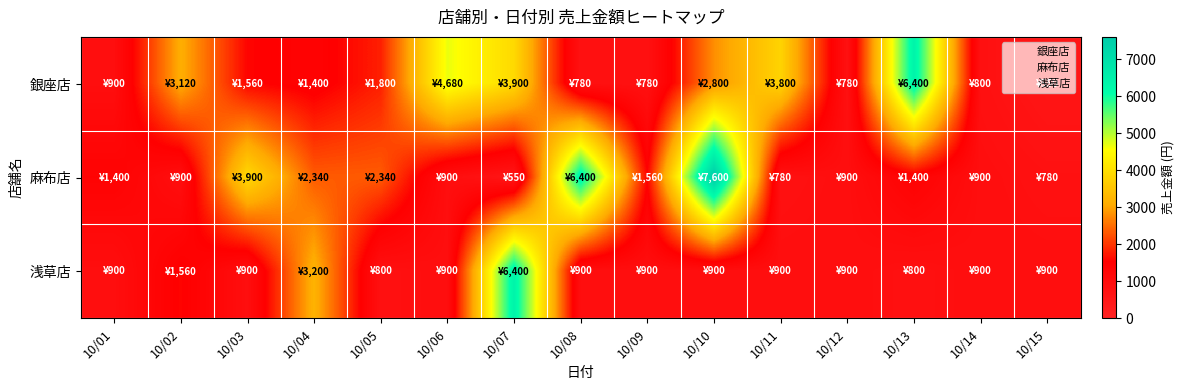

What is the total value across all series at 10/04?

6940